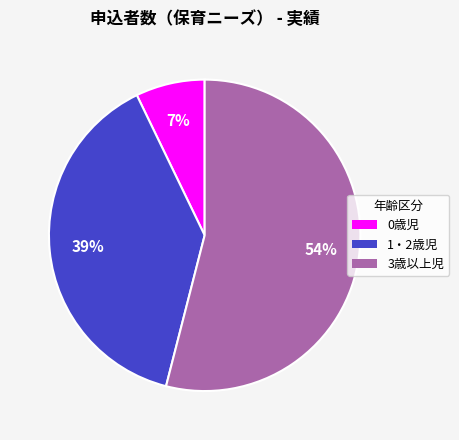

Count the number of slices in the pie.

3